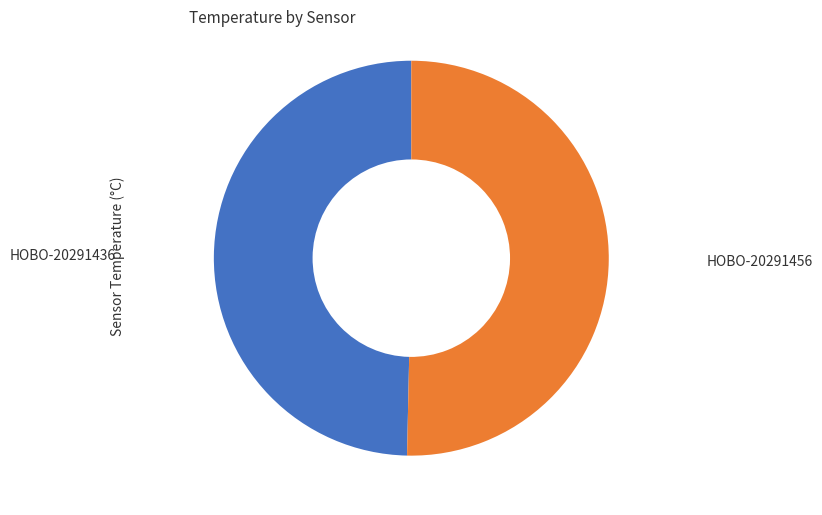

Approximately how many times larger is the value at HOBO-20291436 compared to HOBO-20291456?

1.0